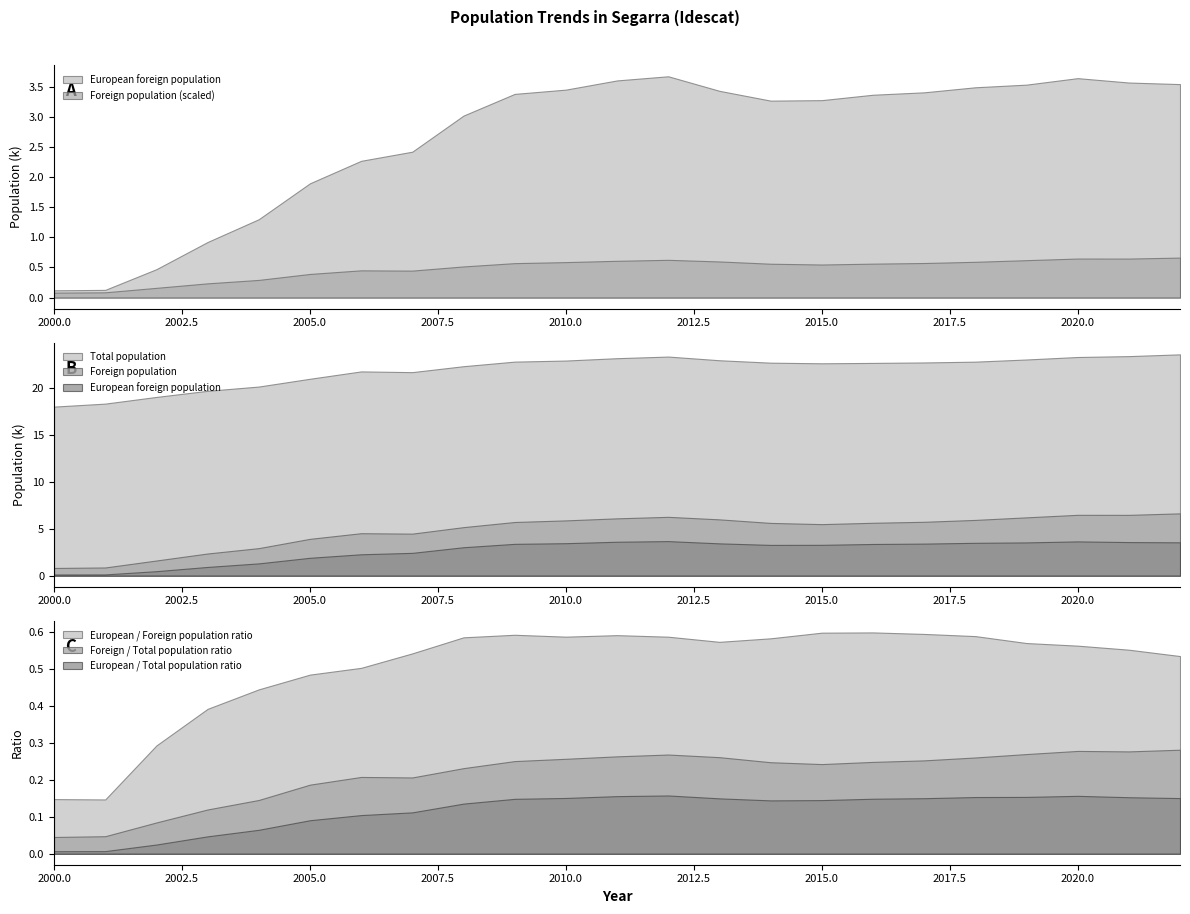

The Foreign population series shows 5449 at 2005. True or false?

False